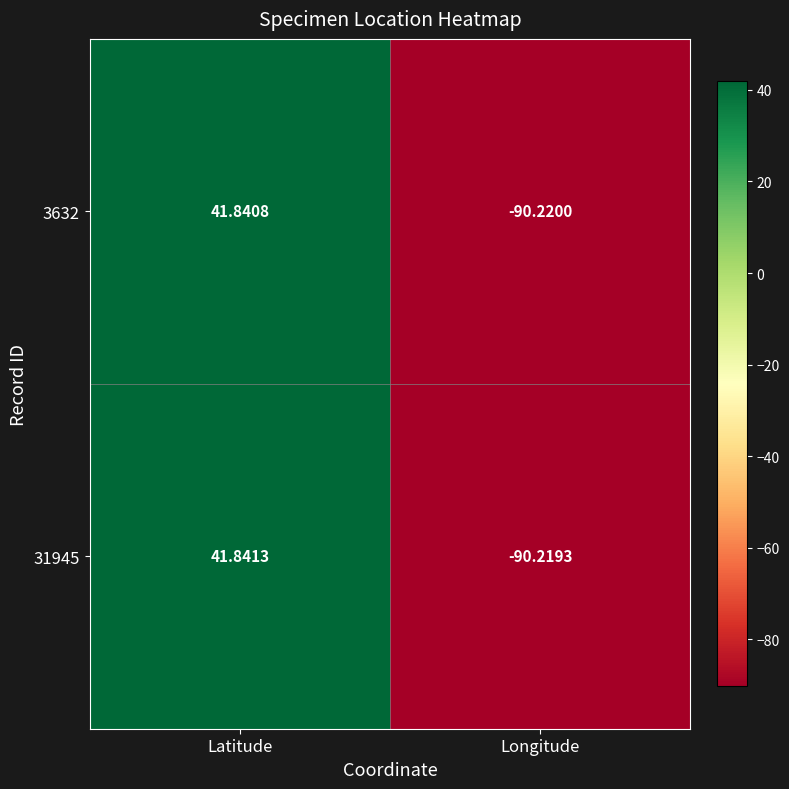

Where is 3632 nearest to the value -24?

Latitude